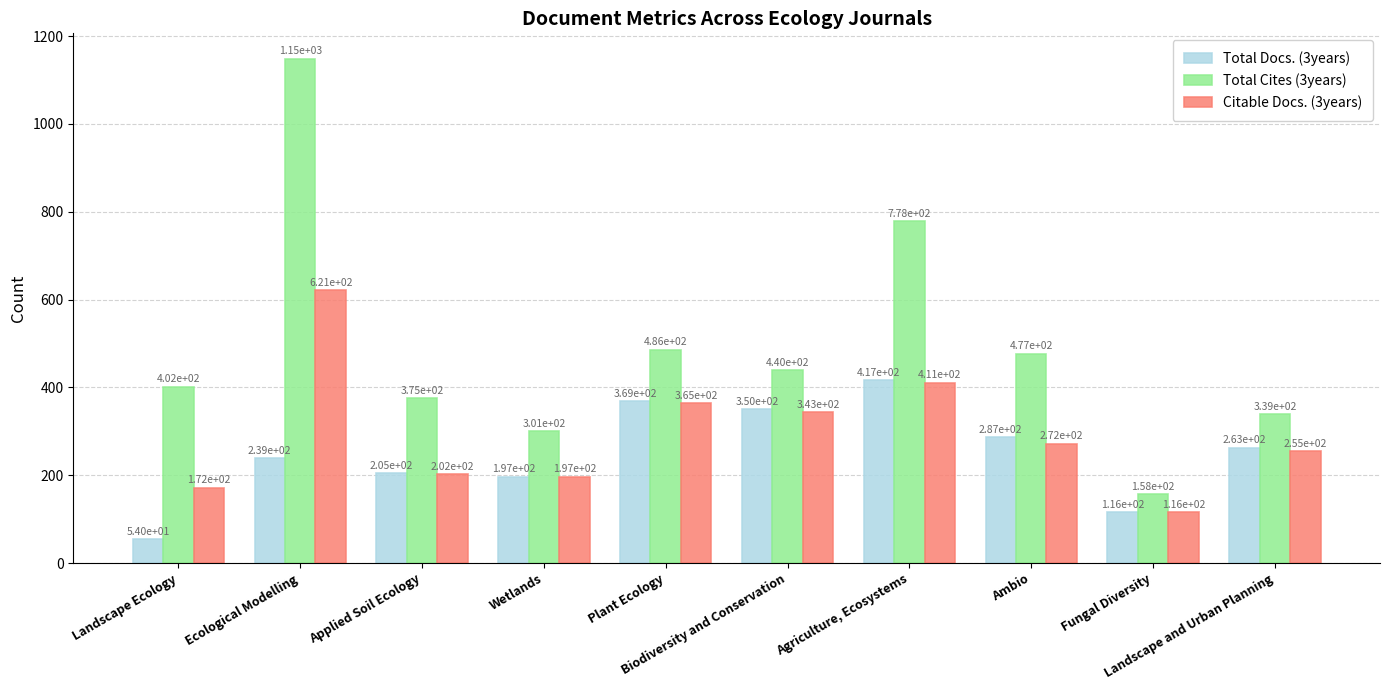

True or false: Citable Docs. (3years) has a value of 365 at Plant Ecology.

True